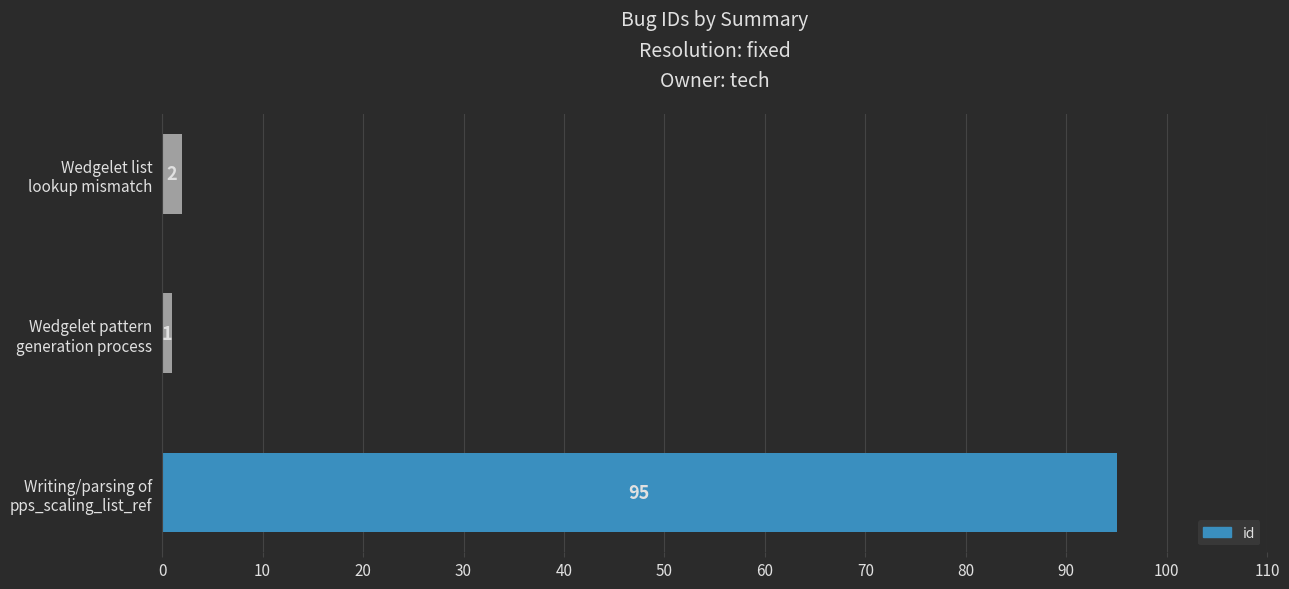

What is the average value?

33